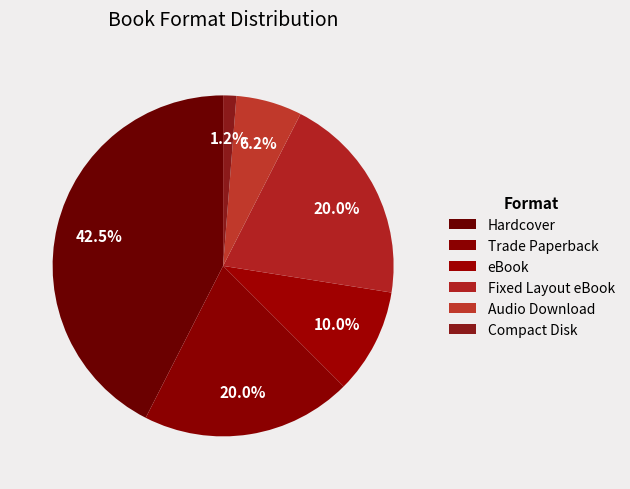

Between Compact Disk and Fixed Layout eBook, which is larger?

Fixed Layout eBook